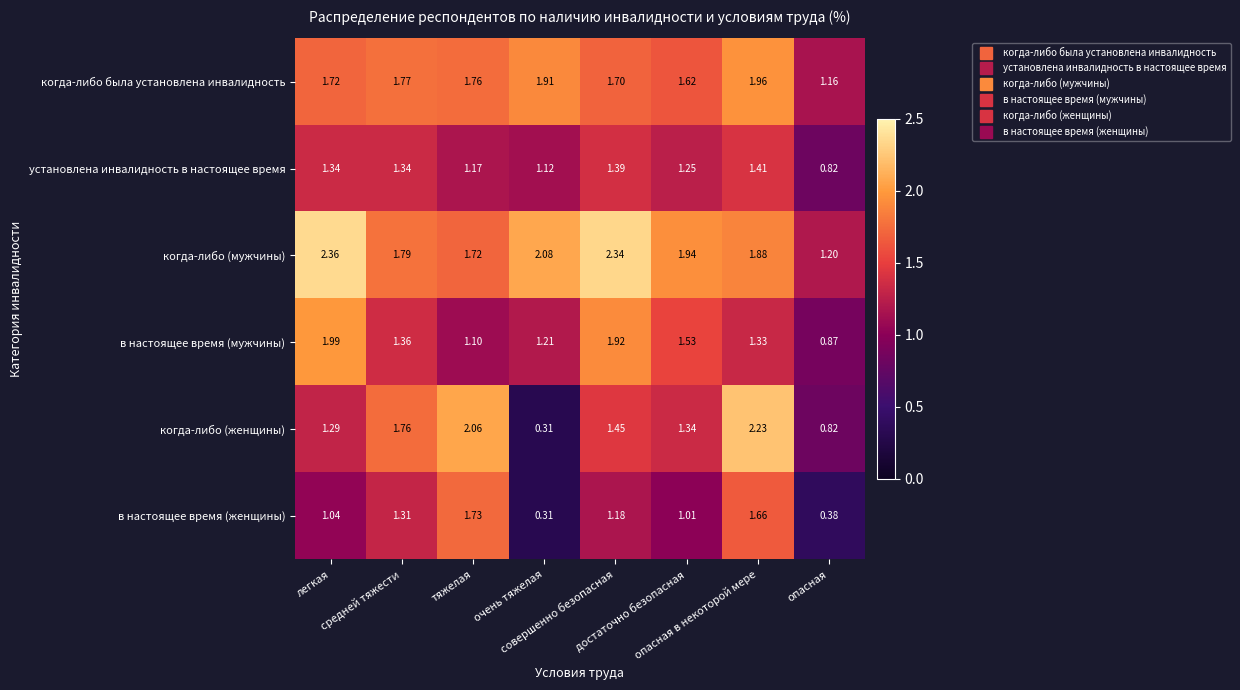

Which series has the largest range (max minus min)?

когда-либо (женщины)